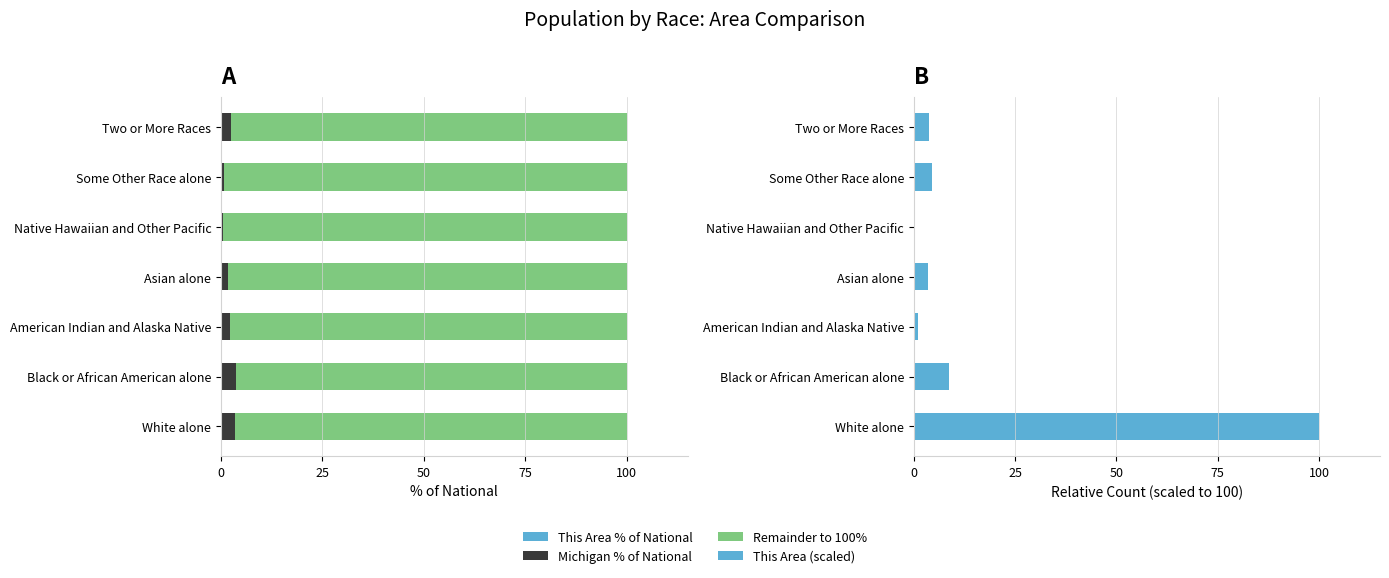

Which series changed the most between American Indian and Alaska Native and Native Hawaiian and Other Pacific?

Remainder